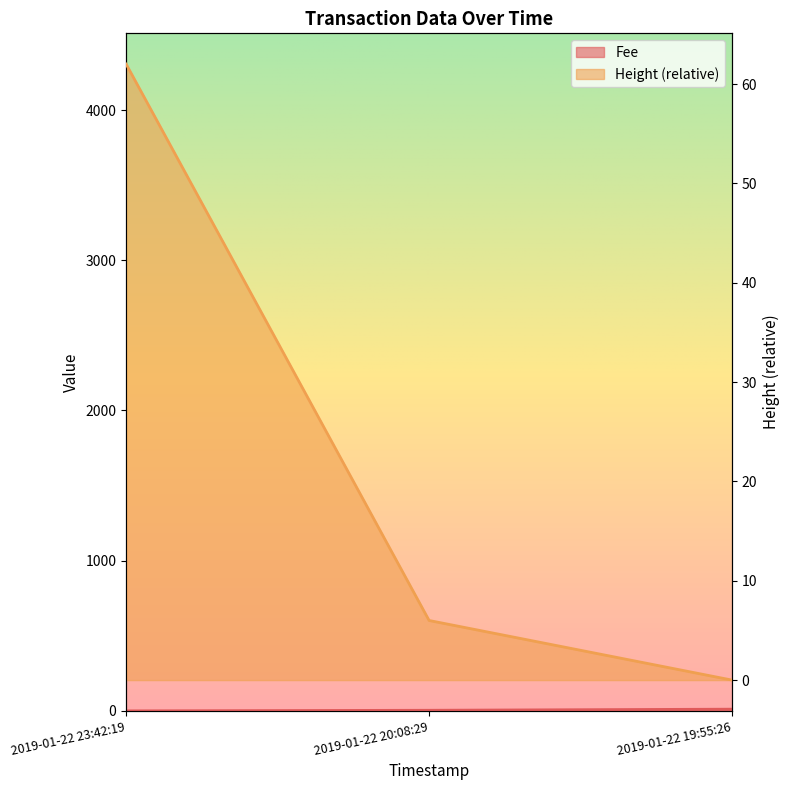

At which category does the chart reach its peak across all series?

2019-01-22 23:42:19